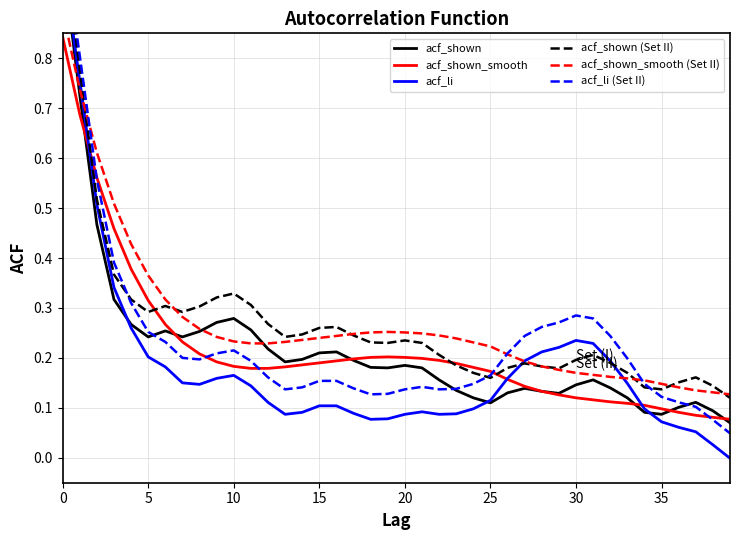

What is the lowest value of the acf_shown series?

0.1